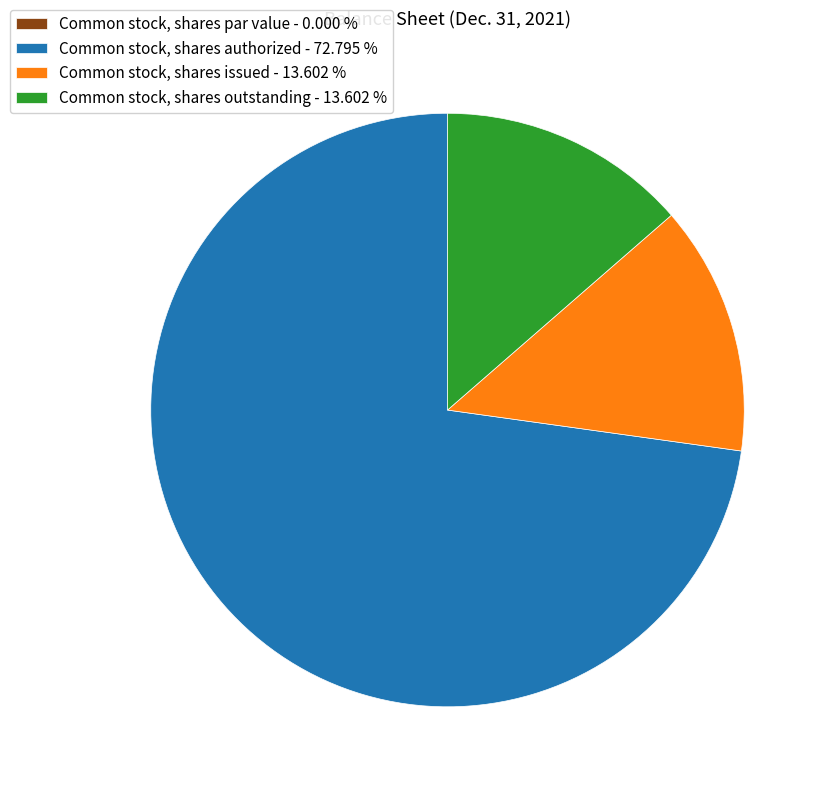

True or false: Common stock, shares issued accounts for 23% of the total.

False